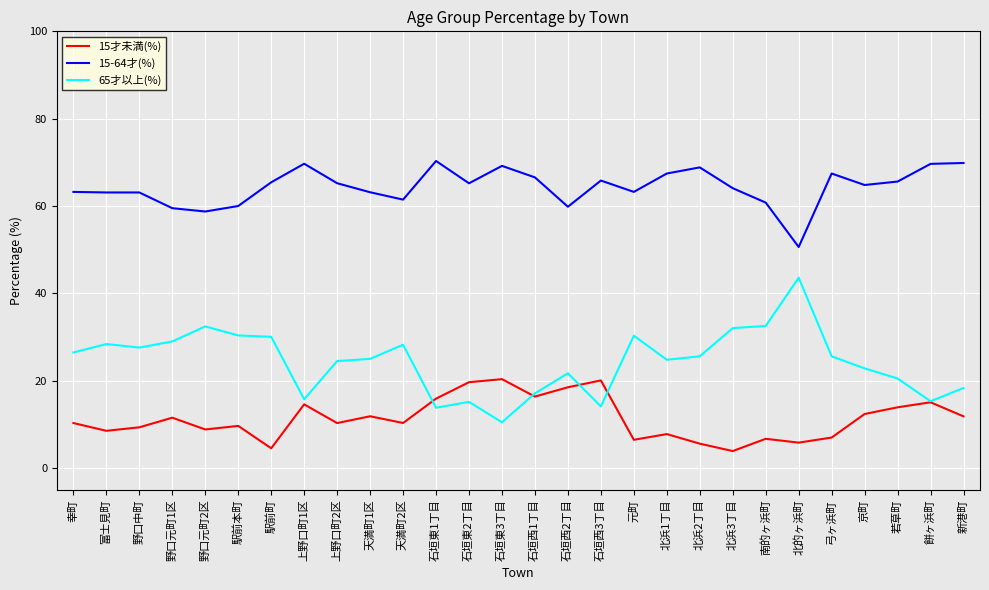

What is the difference between the second highest and minimum values in the 15才未満(%) series?

16.2